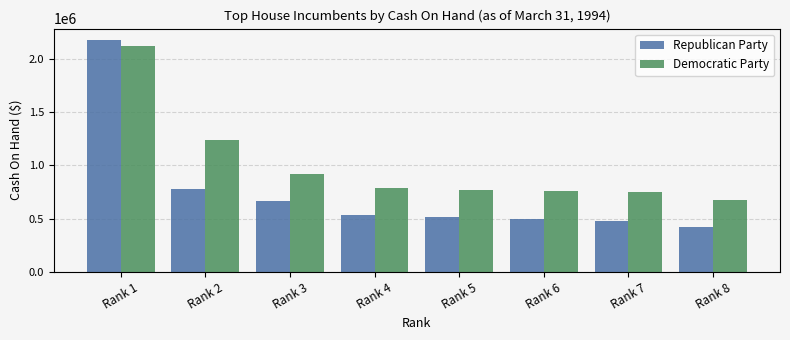

Is it true that Republican Party equals 423643 at Rank 8?

True